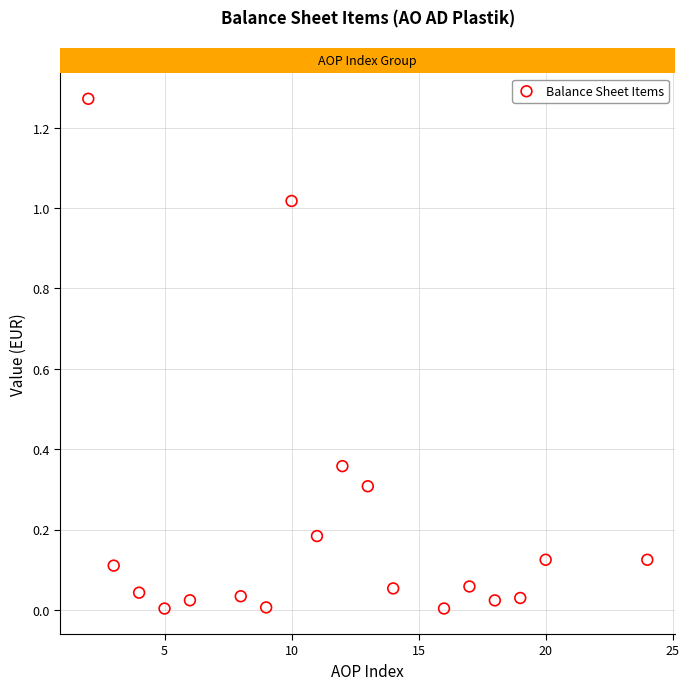

What Y value in the scatter plot is closest to 63761702?

35771400